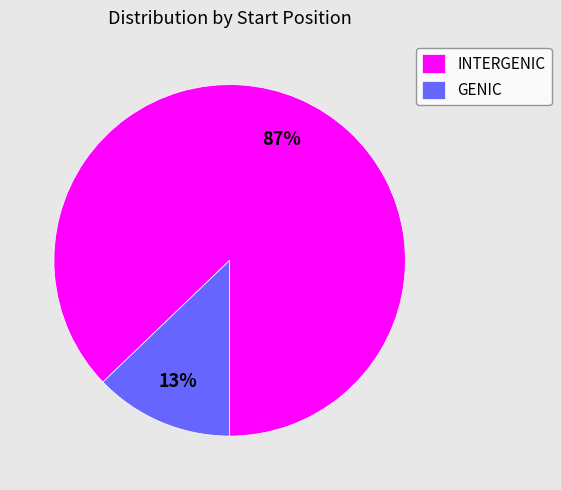

Is it true that INTERGENIC is 87% of the pie?

True